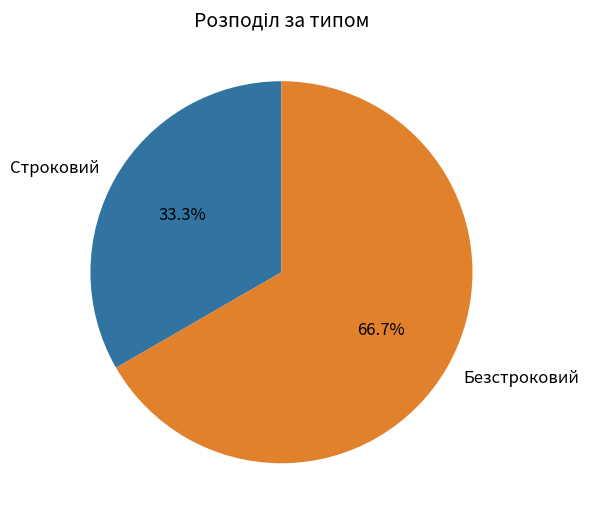

Which slice is the smallest?

Строковий